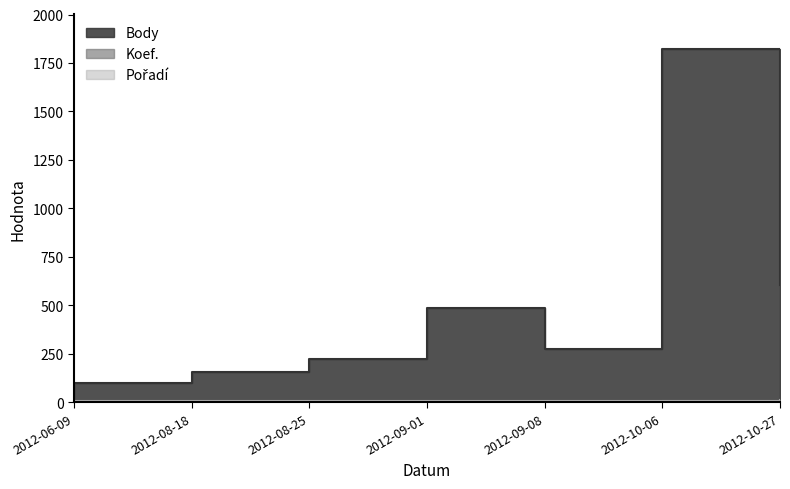

Does the chart display data point markers on the line(s)?

No